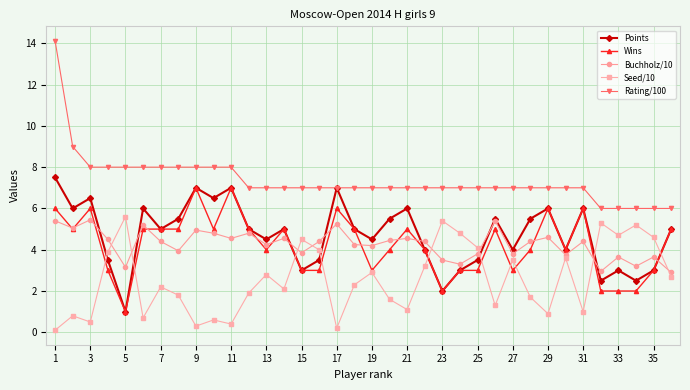

True or false: Seed/10 and Rating/100 cross at least once.

False